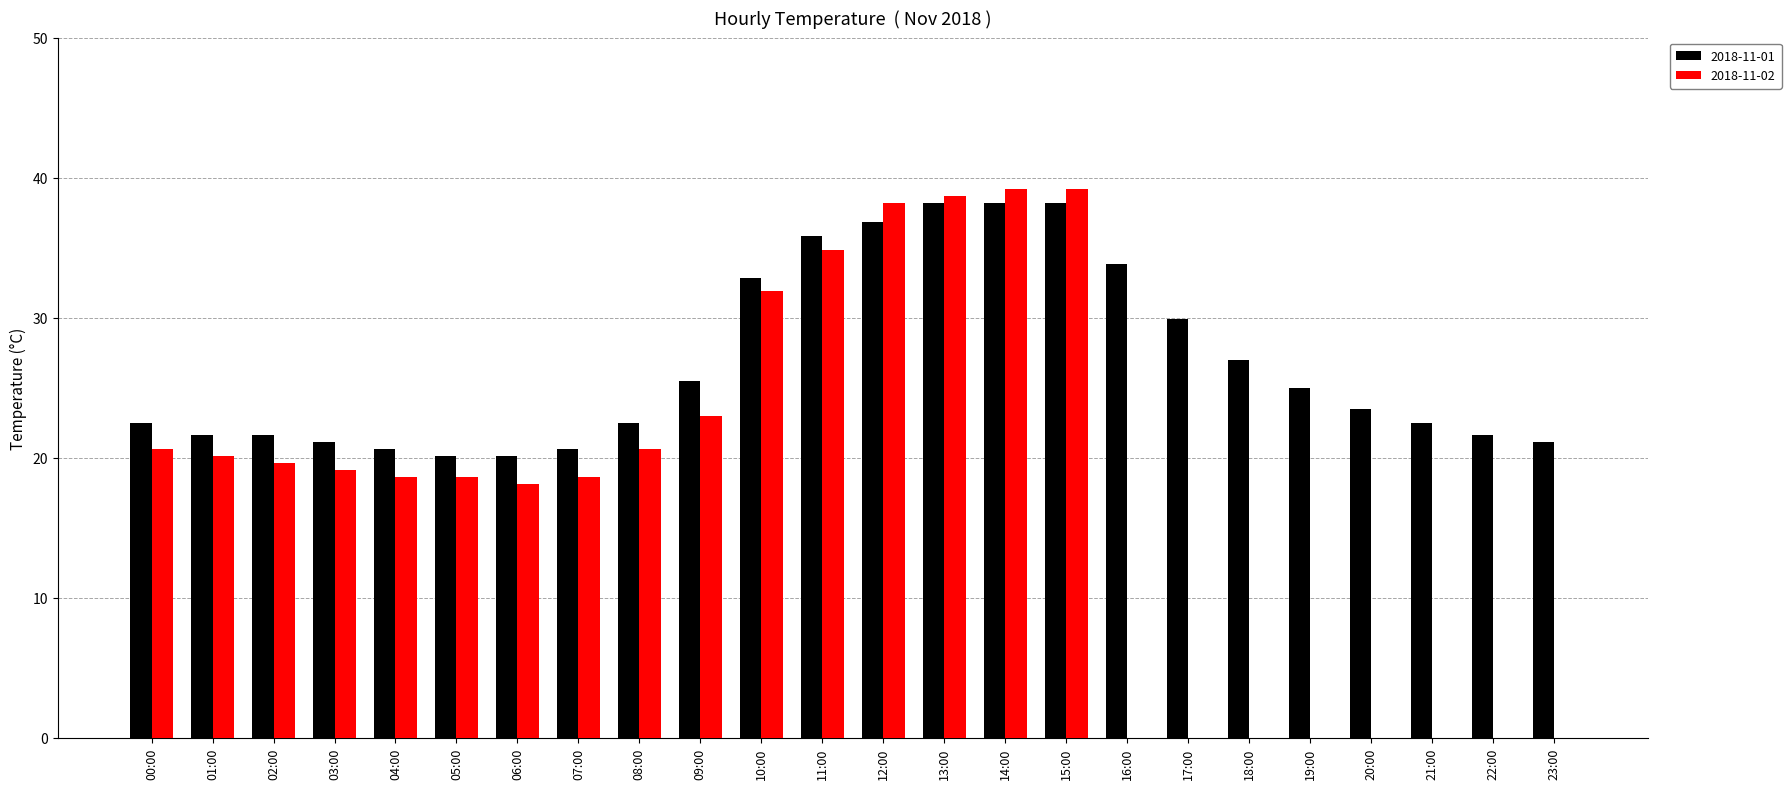

What is the approximate value of 2018-11-01 at 08:00?

22.5